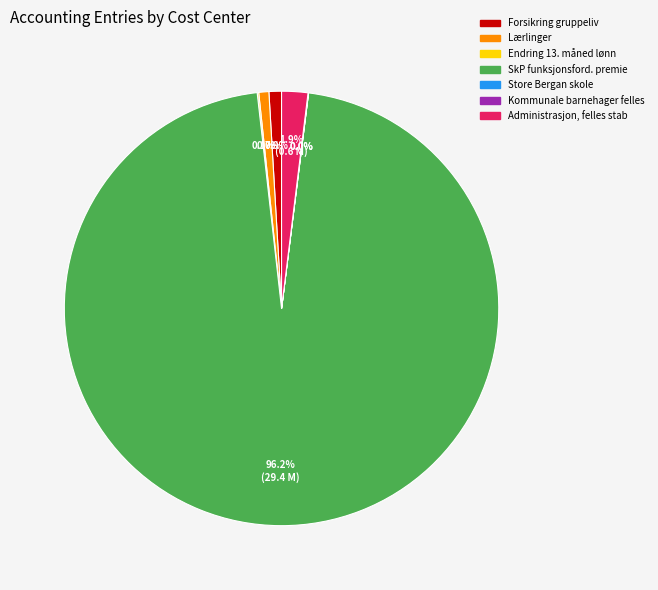

Is there a majority slice in this chart?

Yes